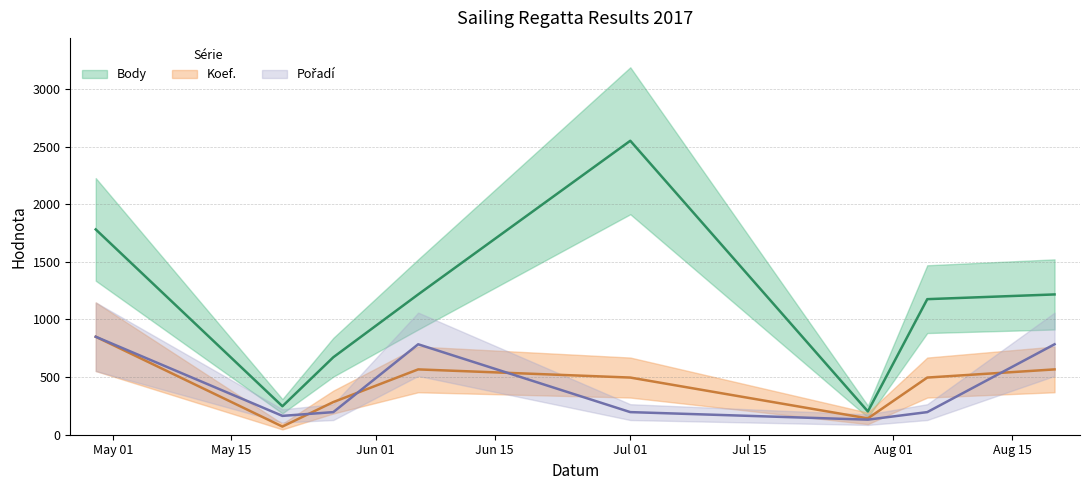

At which category does Body reach its first local peak?

Jul 01